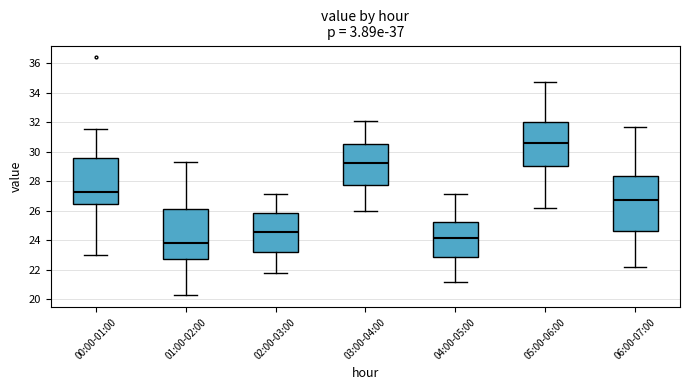

Where does the lower whisker of the box for 03:00-04:00 end on the y-axis? The values are not printed on the chart, so give them approximately, as read against the axis.

26.0